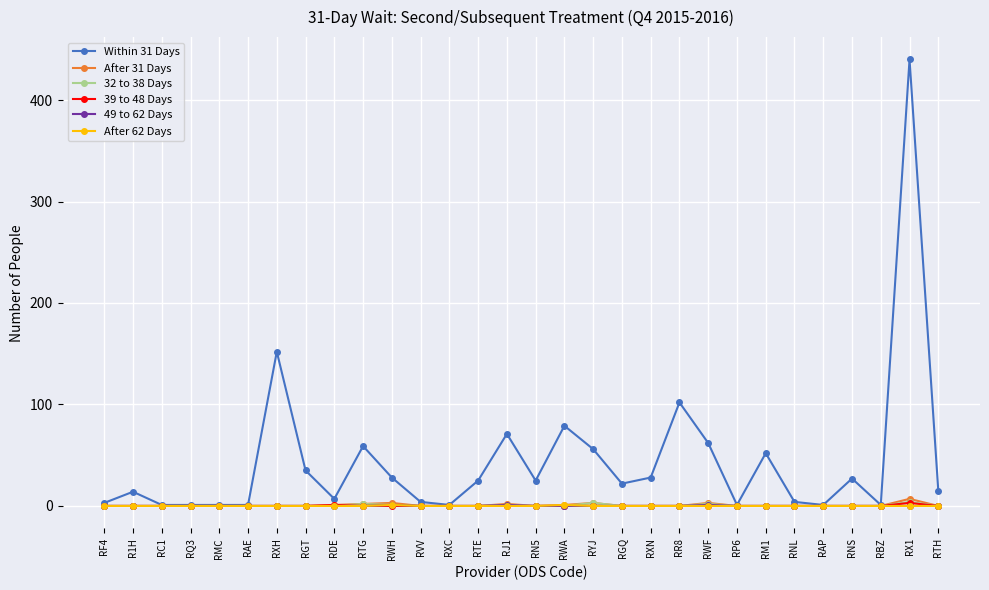

What are all the series names shown in the legend?

Within 31 Days, After 31 Days, 32 to 38 Days, 39 to 48 Days, 49 to 62 Days, After 62 Days